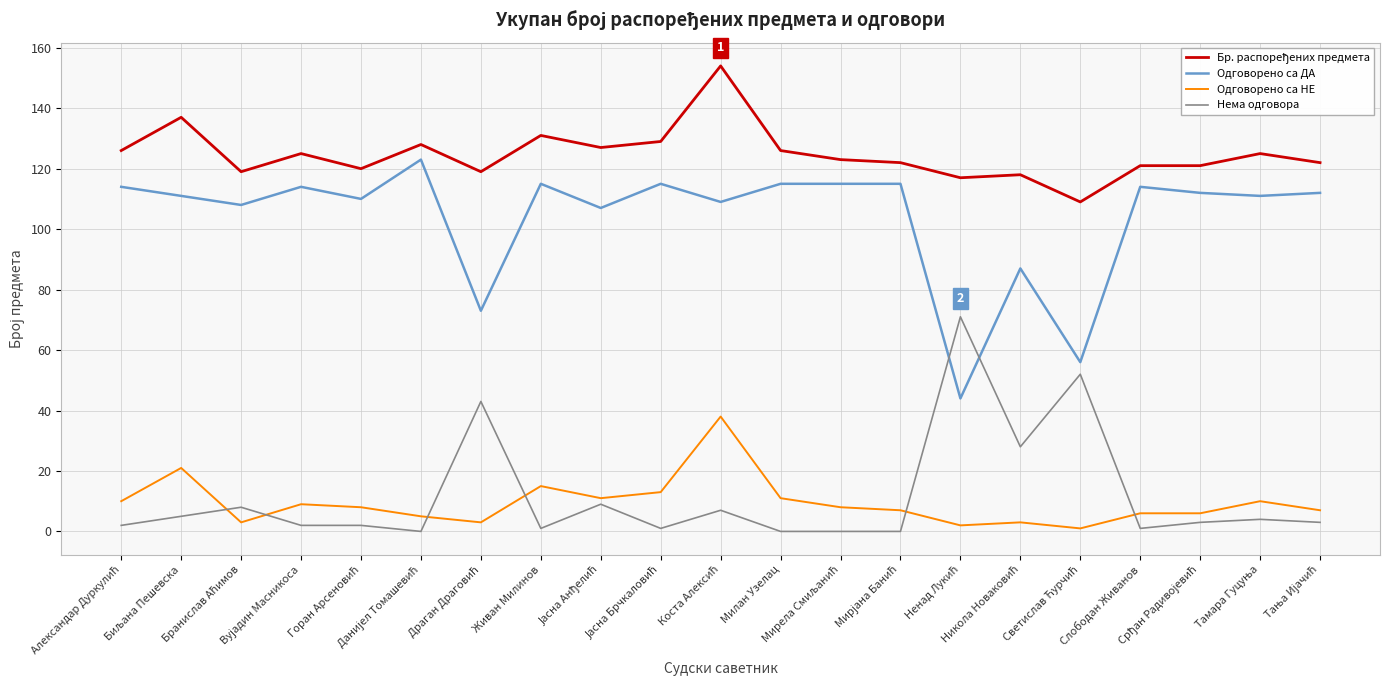

True or false: Одговорено са НЕ has more than 1 interior local peaks.

True